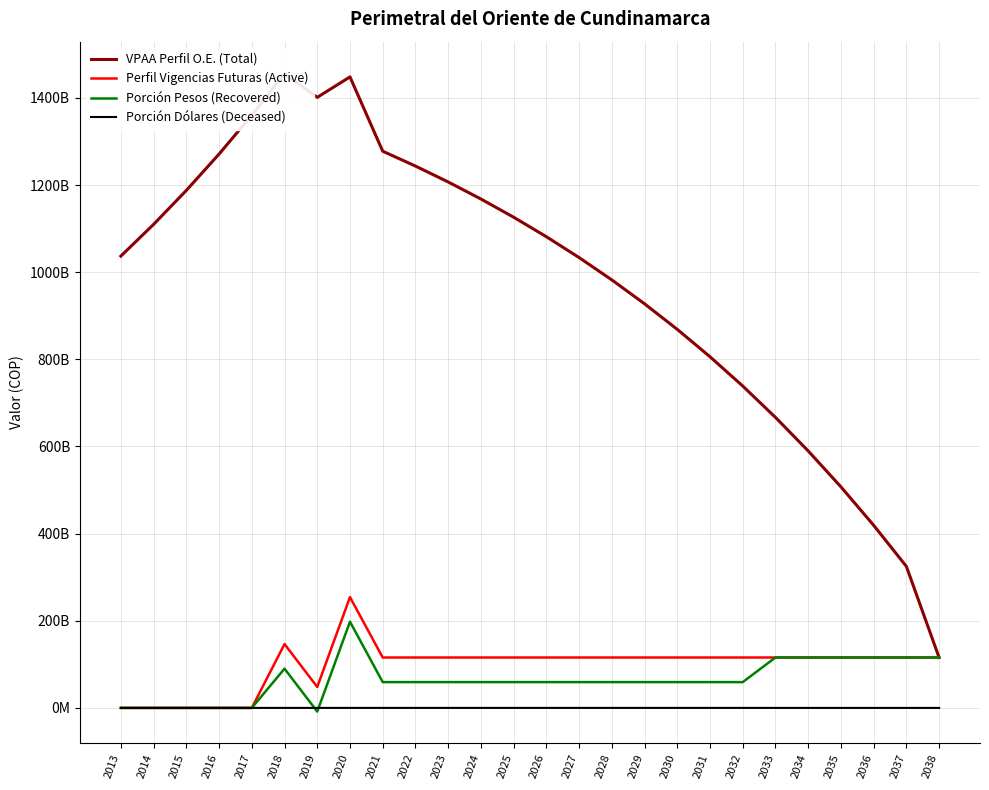

What is the total value across all series at 2034?

821203625926.7